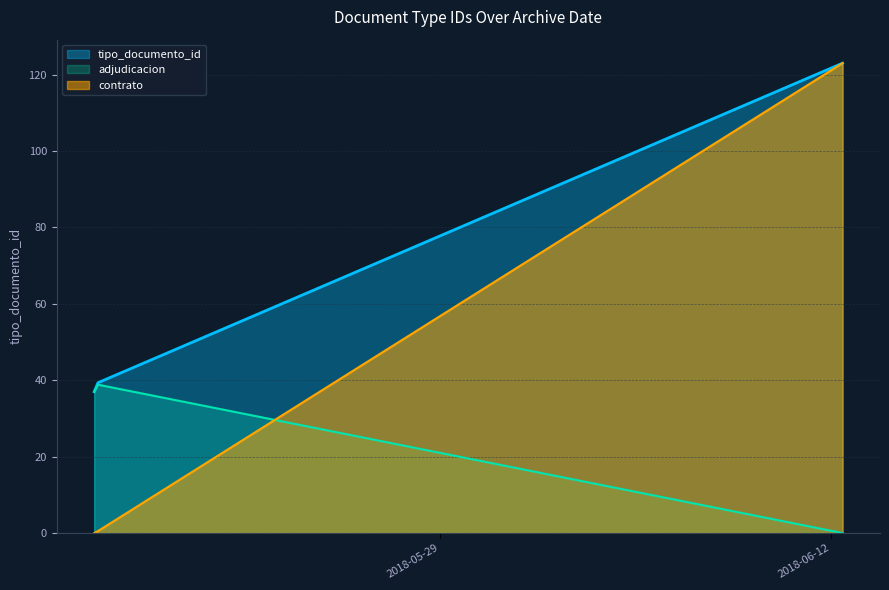

How many lines are shown in the chart?

3